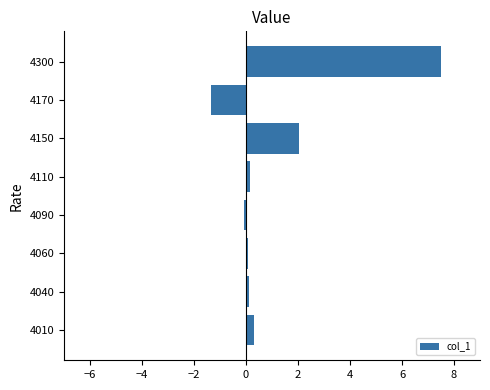

What is the difference between the second highest and second lowest values?

2.1